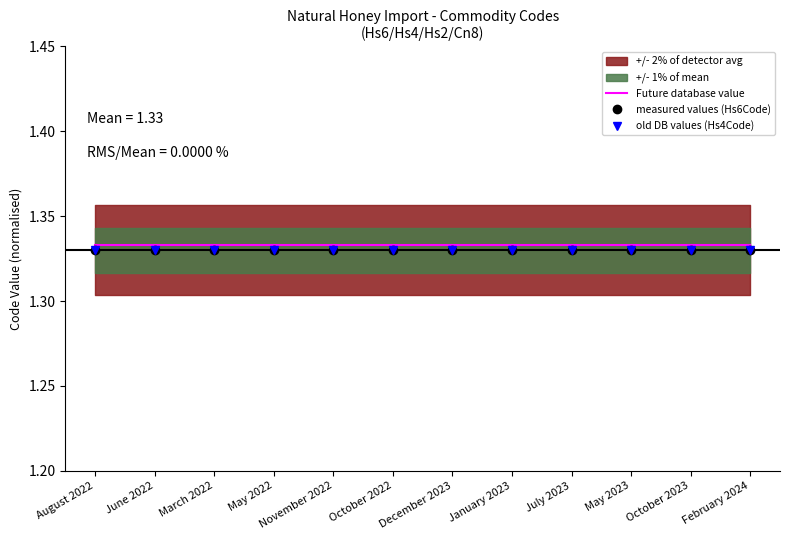

Reading right to left, list all the values displayed in this chart.

Future database value: 1.3	1.3	1.3	1.3	1.3	1.3	1.3	1.3	1.3	1.3	1.3	1.3
measured values (Hs6Code): 1.3	1.3	1.3	1.3	1.3	1.3	1.3	1.3	1.3	1.3	1.3	1.3
old DB values (Hs4Code): 1.3	1.3	1.3	1.3	1.3	1.3	1.3	1.3	1.3	1.3	1.3	1.3